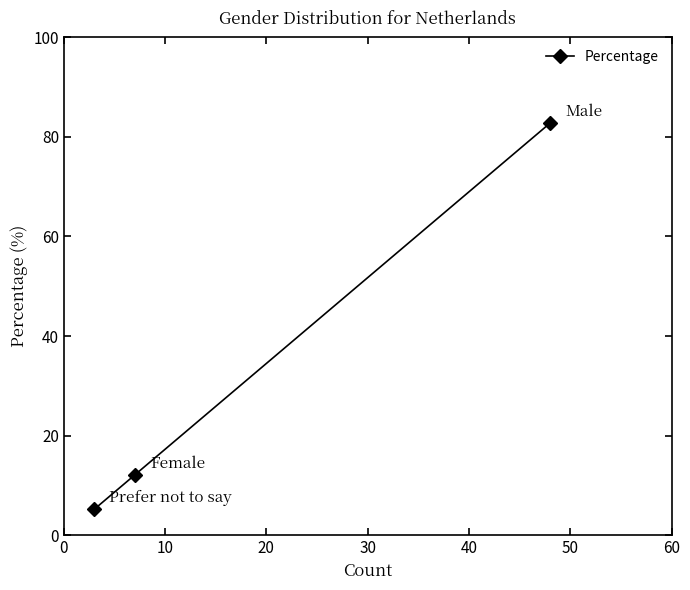

What is the smallest value displayed?

5.2